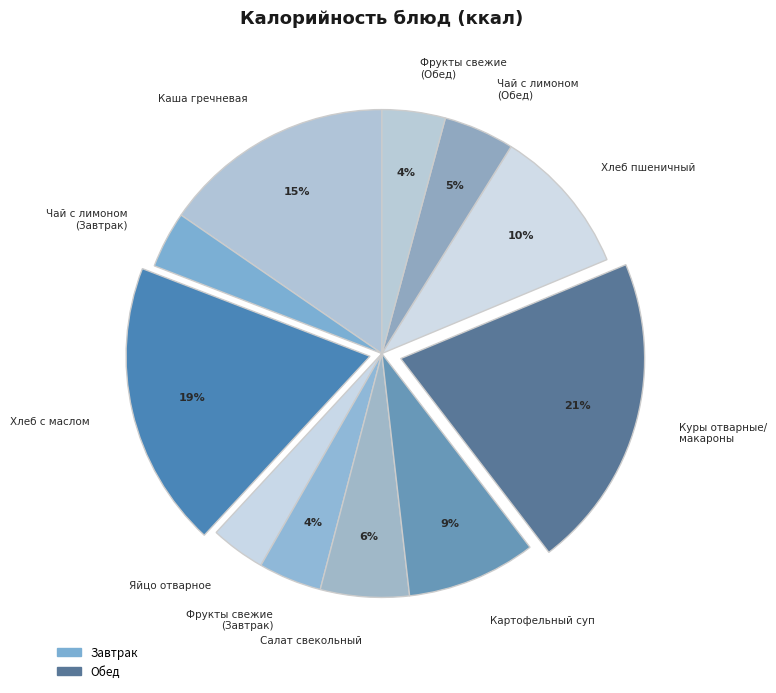

The Салат свекольный slice represents 6% of the pie. True or false?

True